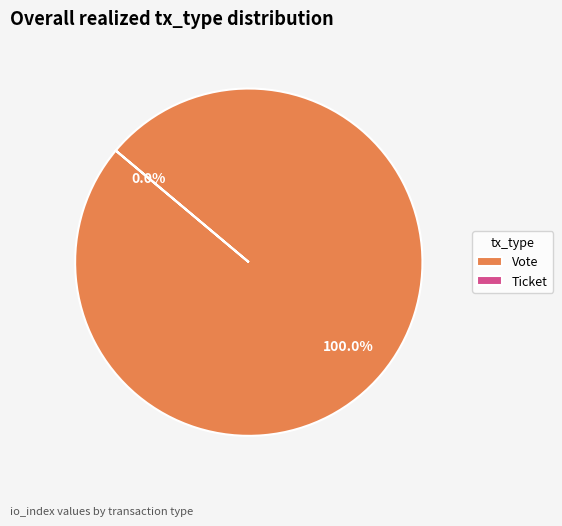

Does Ticket account for over 50% of the chart?

No